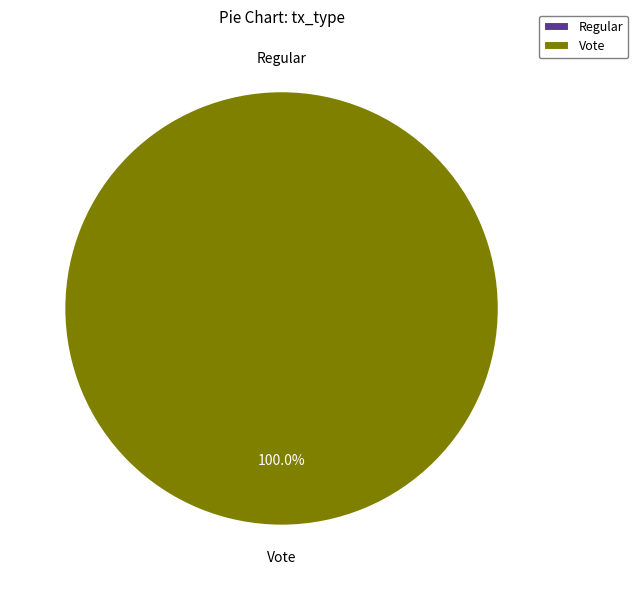

Do Regular and Vote together represent more than half of the pie?

Yes